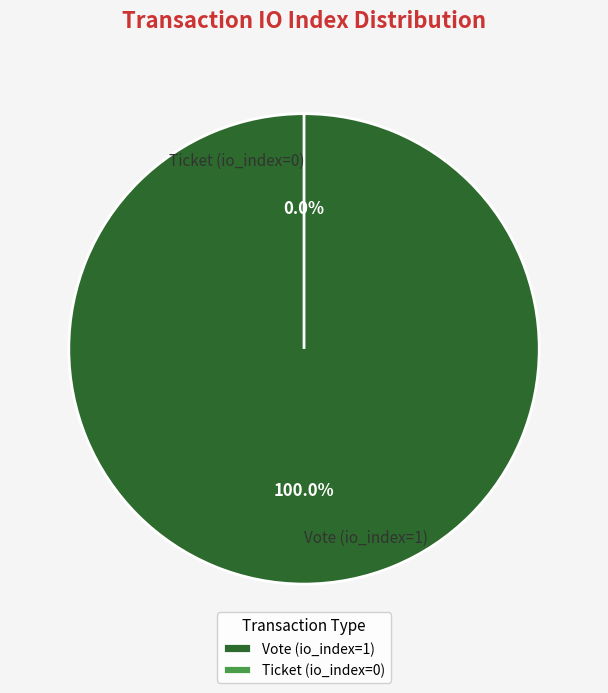

How many segments does this pie chart have?

2